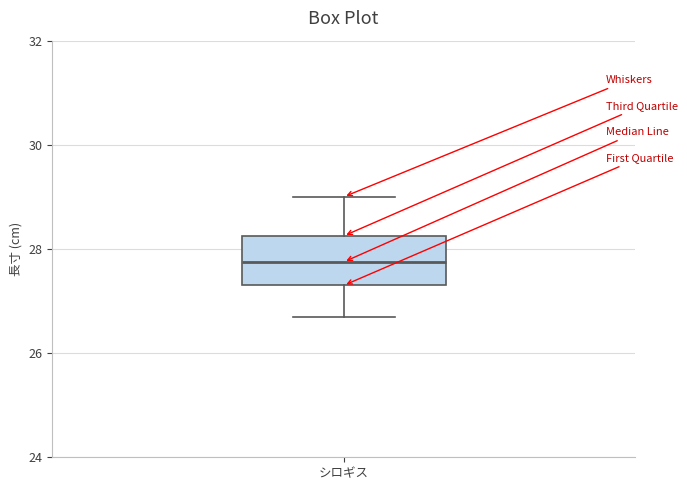

Where is the lower edge of the box for シロギス on the y-axis? The values are not printed on the chart, so give them approximately, as read against the axis.

27.4